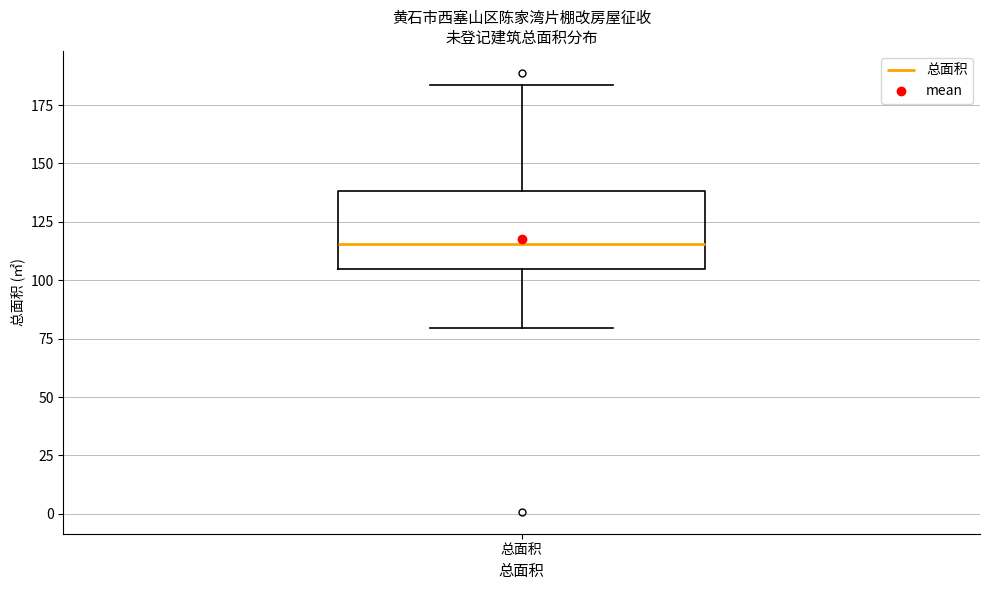

Read this box plot against the y-axis: the position of the median line, the range covered by the box, and the ends of both whiskers. The values are not printed on the chart, so give them approximately, as read against the axis.

median 115, box 105 to 140, whiskers 80 to 185